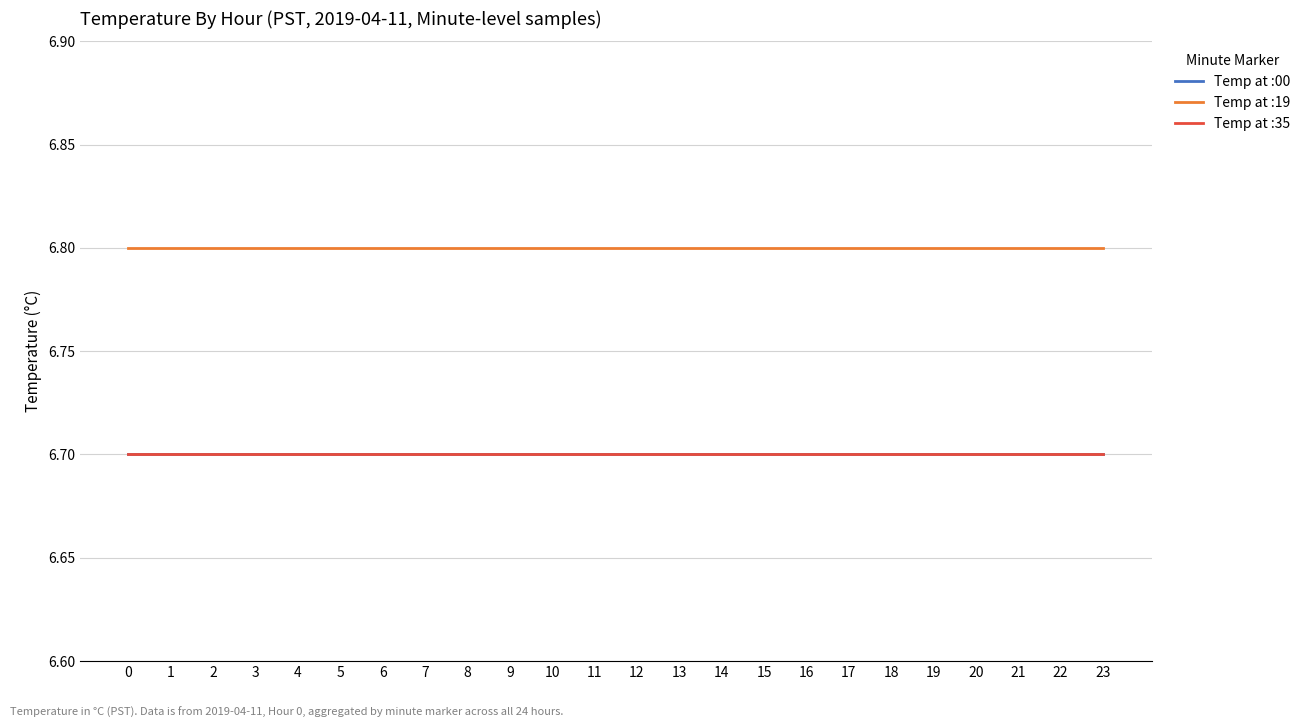

Between 12 and 2, which is larger?

12